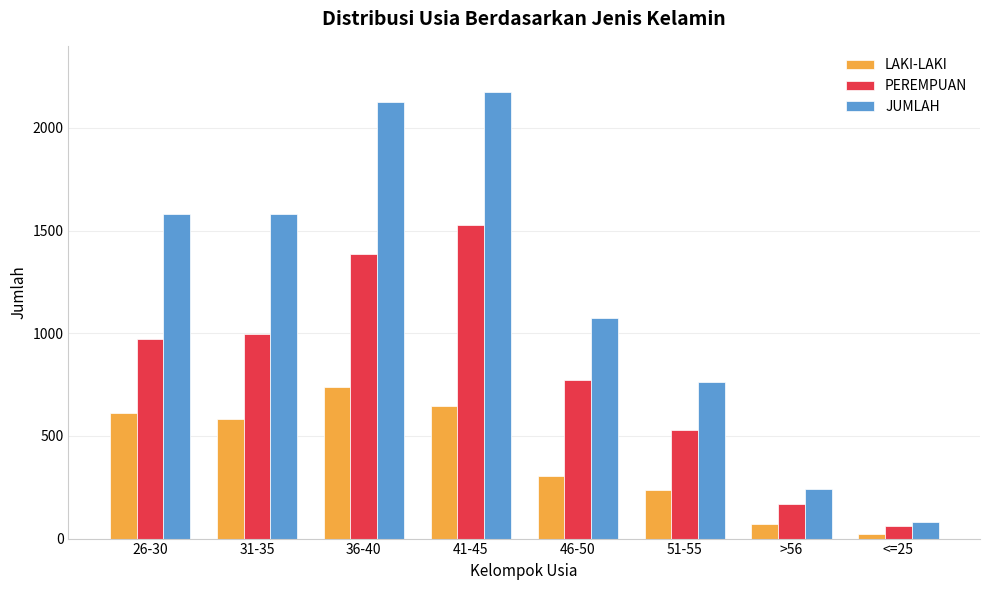

List the series in order of their peak value, lowest first.

LAKI-LAKI, PEREMPUAN, JUMLAH